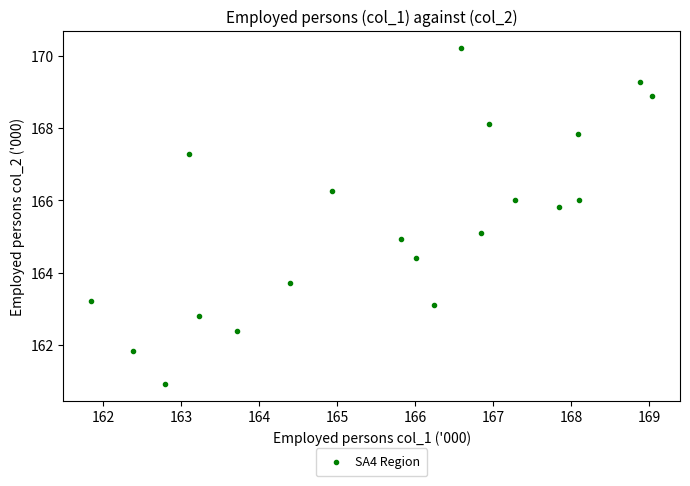

What is the range of Y values (max minus min)?

9.3